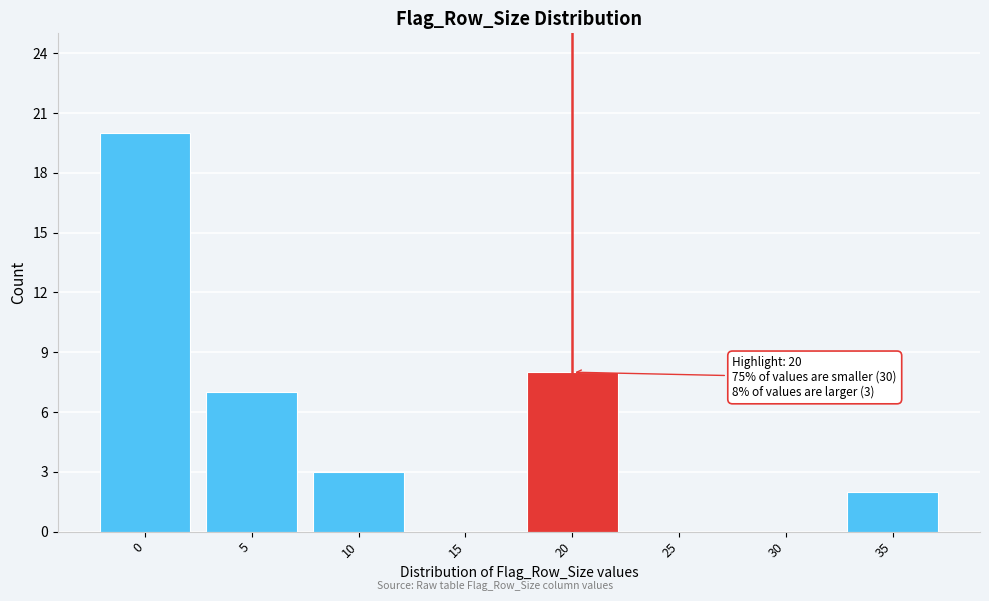

Reading left to right, transcribe all the data shown in this chart.

0=20	5=7	10=3	15=0	20=8	25=0	30=0	35=2